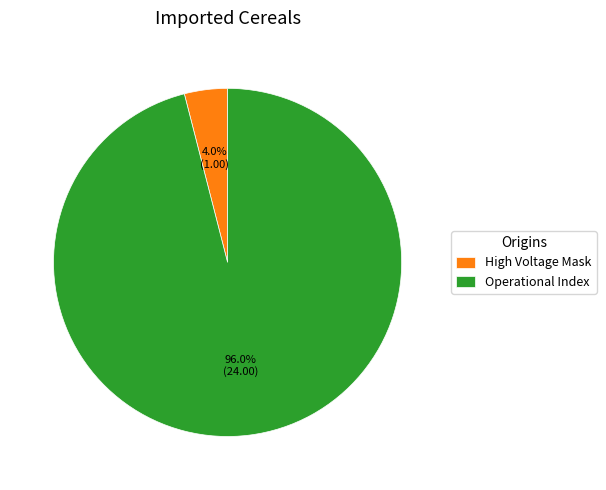

What percentage is the Operational Index slice, to the nearest percent?

96%